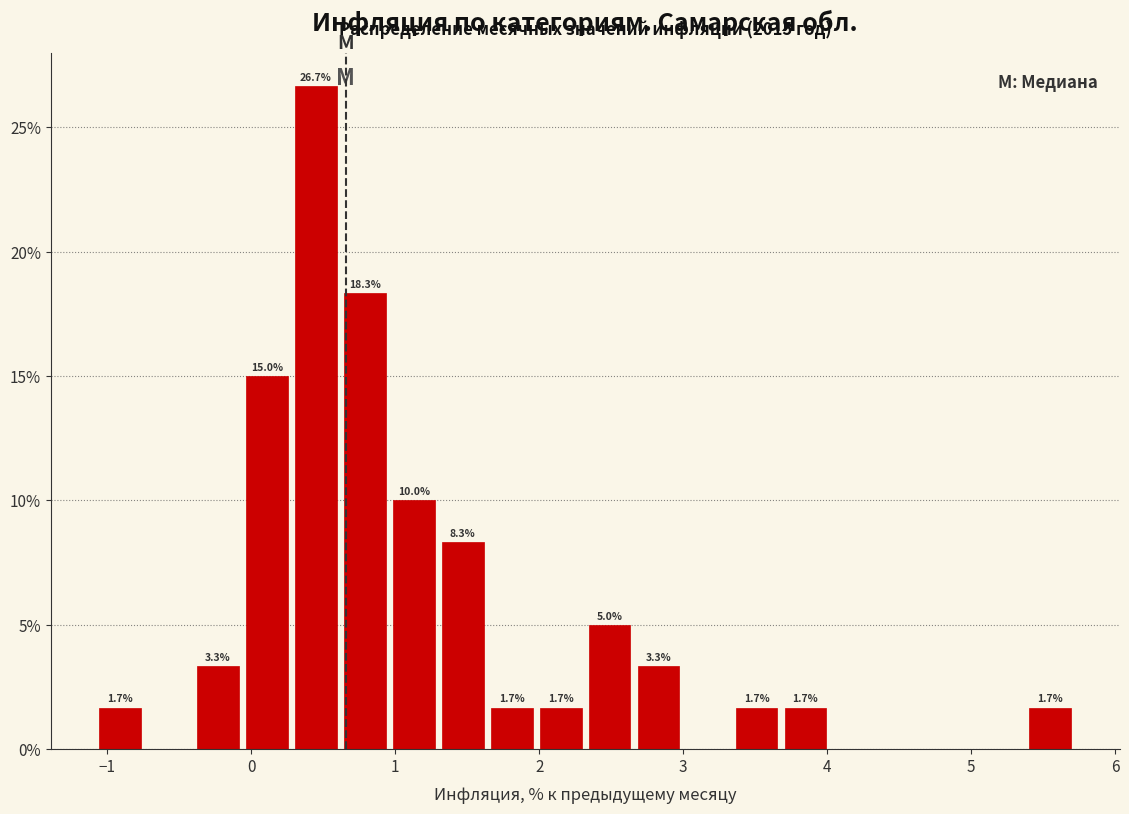

Read against the x-axis, roughly where is the centre of the tallest bar?

0.5